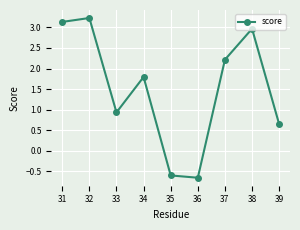

List the labels in order of value, smallest first.

36, 35, 39, 33, 34, 37, 38, 31, 32